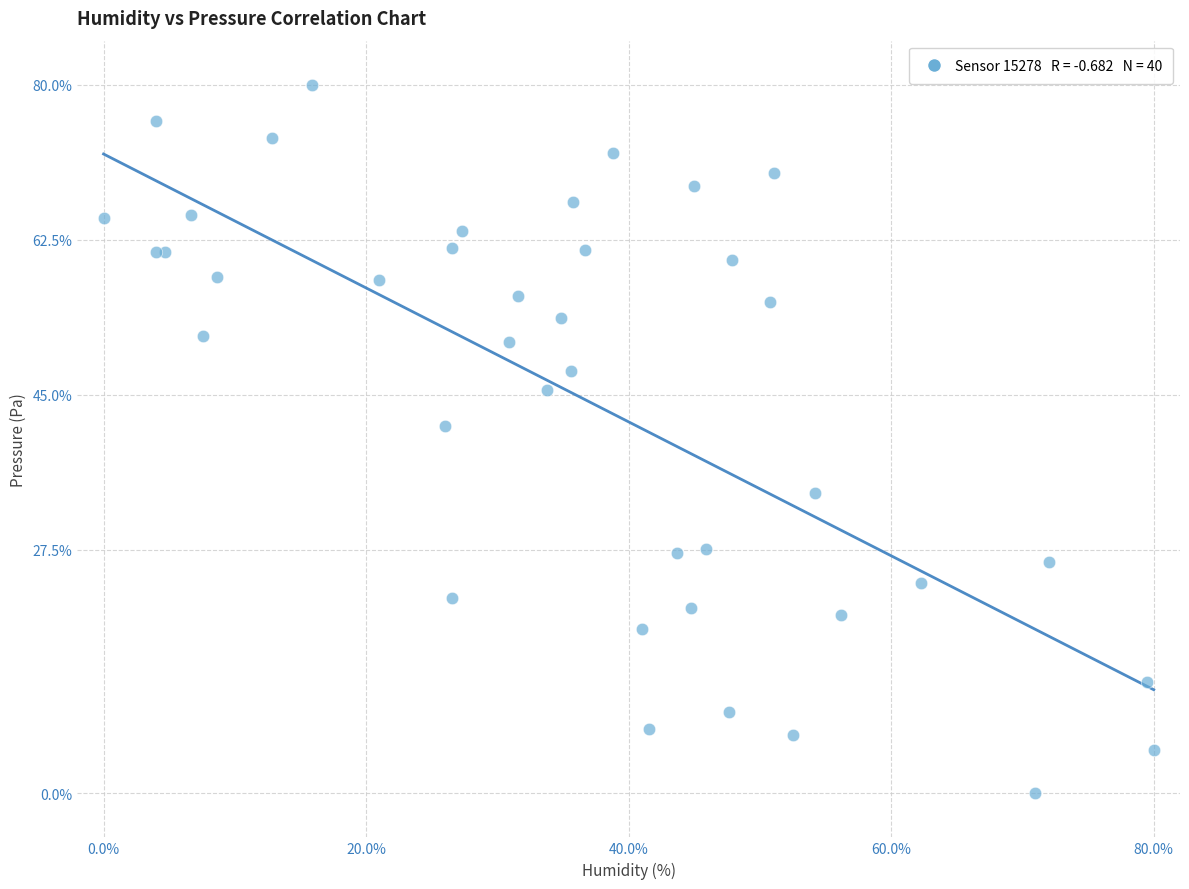

What Y value in the scatter plot is closest to 40?

41.4